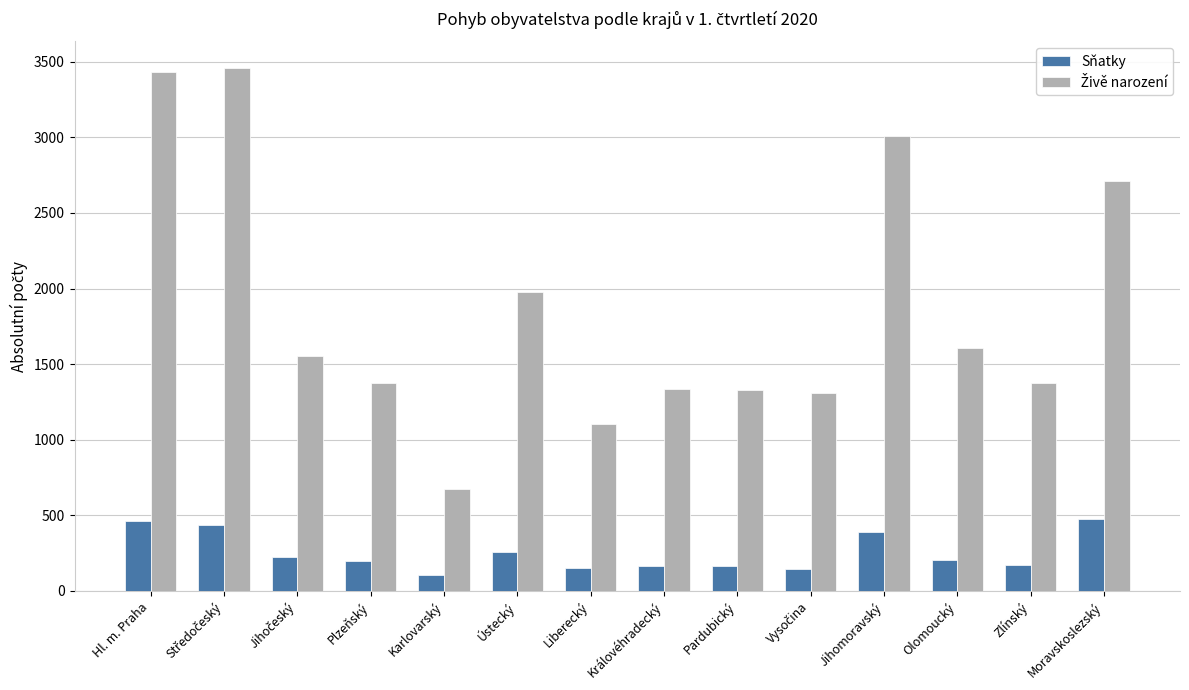

The Sňatky series shows 196 at Plzeňský. True or false?

True